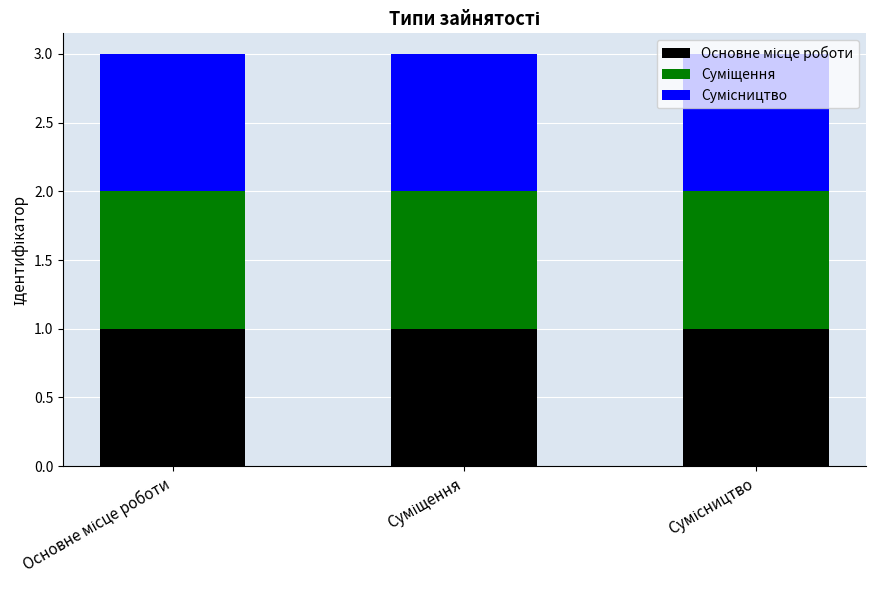

Rank the categories by value from lowest to highest.

Основне місце роботи, Суміщення, Сумісництво